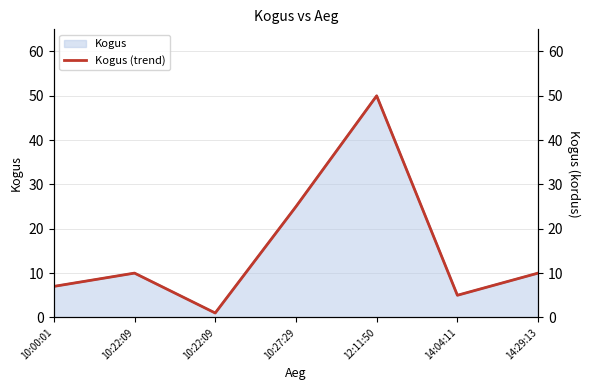

How many data points does each series have?

7